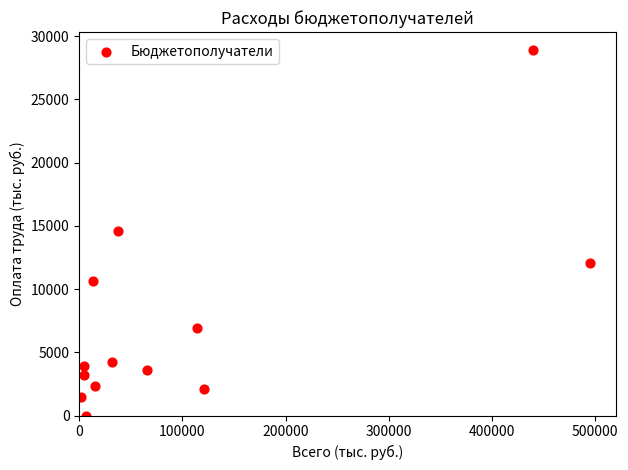

What is the range of X values (max minus min)?

493333.8